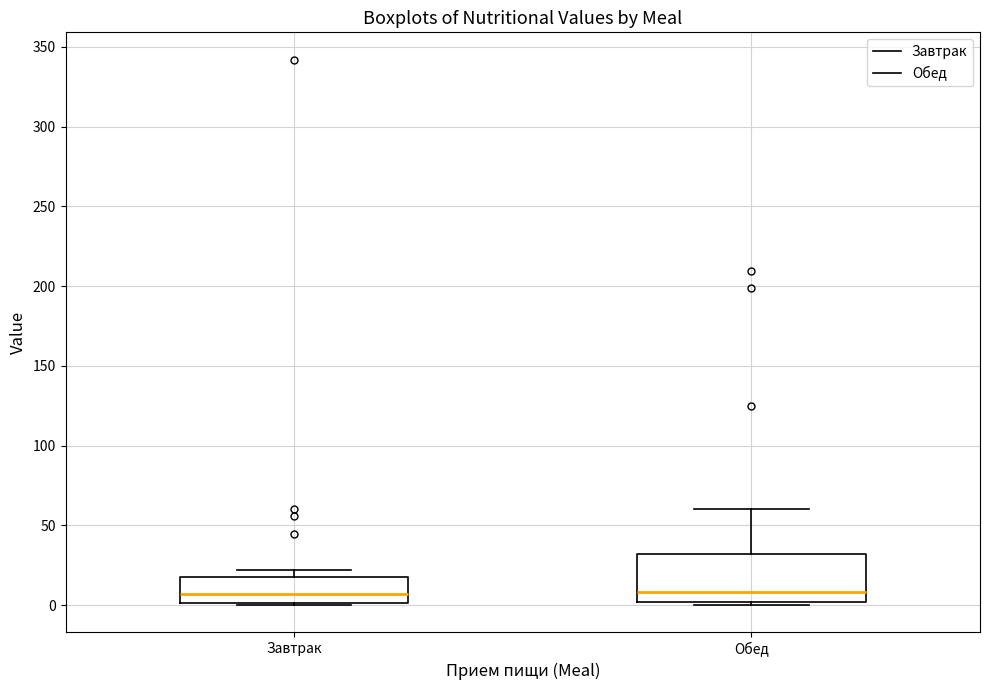

Comparing the boxes themselves (not the whiskers), which one is the tallest?

Обед